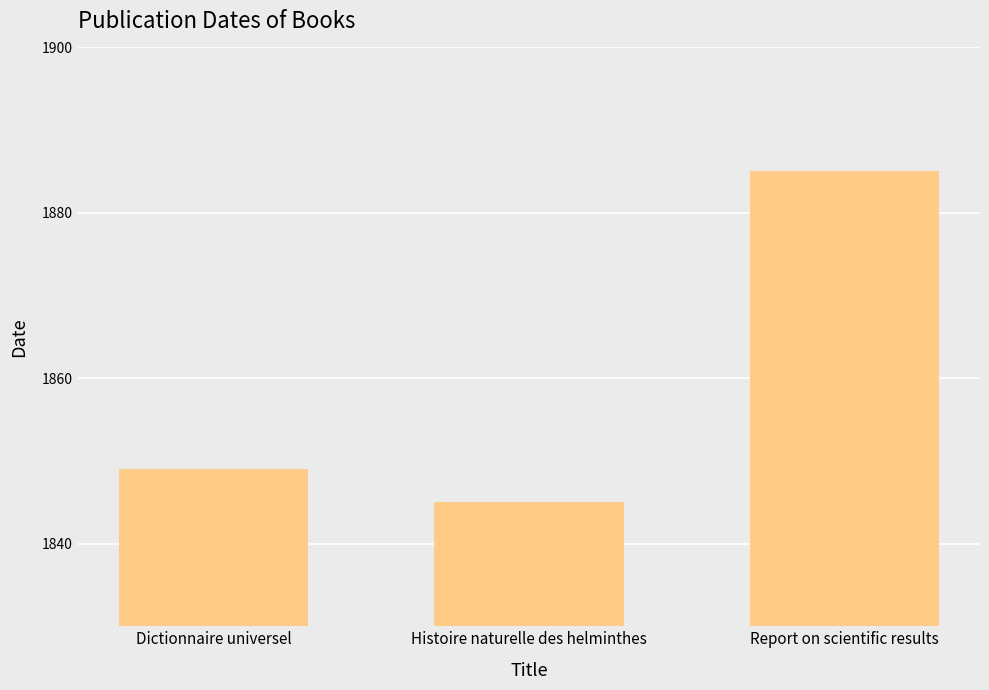

What is the average value?

1860